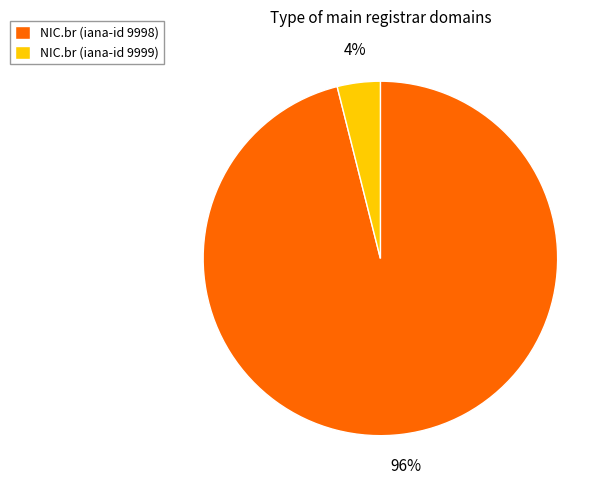

How many segments does this pie chart have?

2